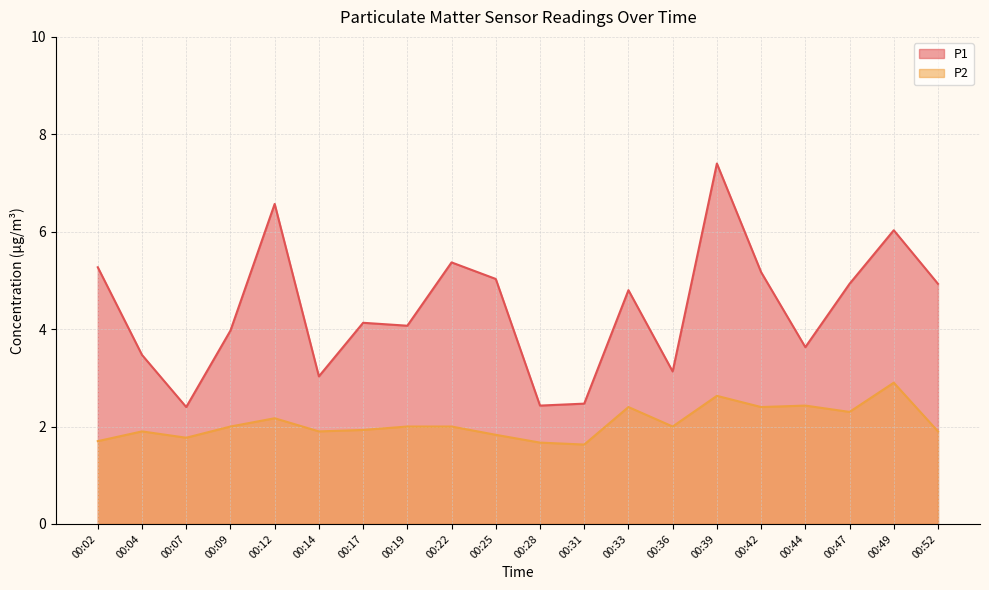

Where is the first local minimum for P1?

00:07